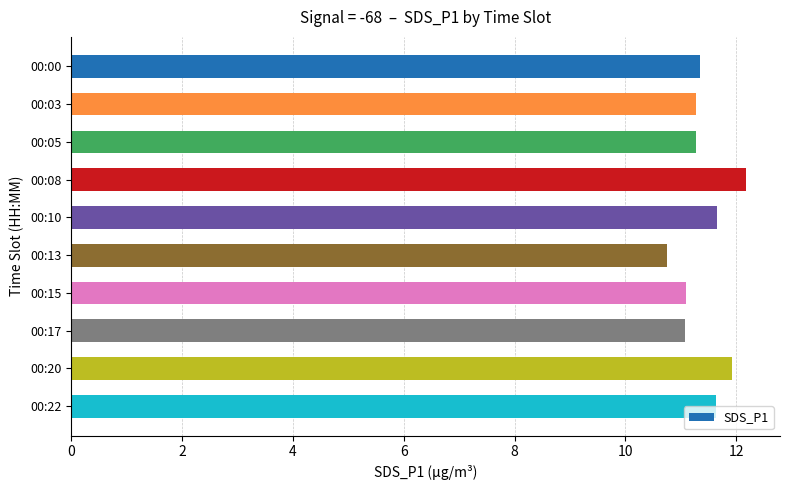

What is the value of the 7th bar from the top?

11.1